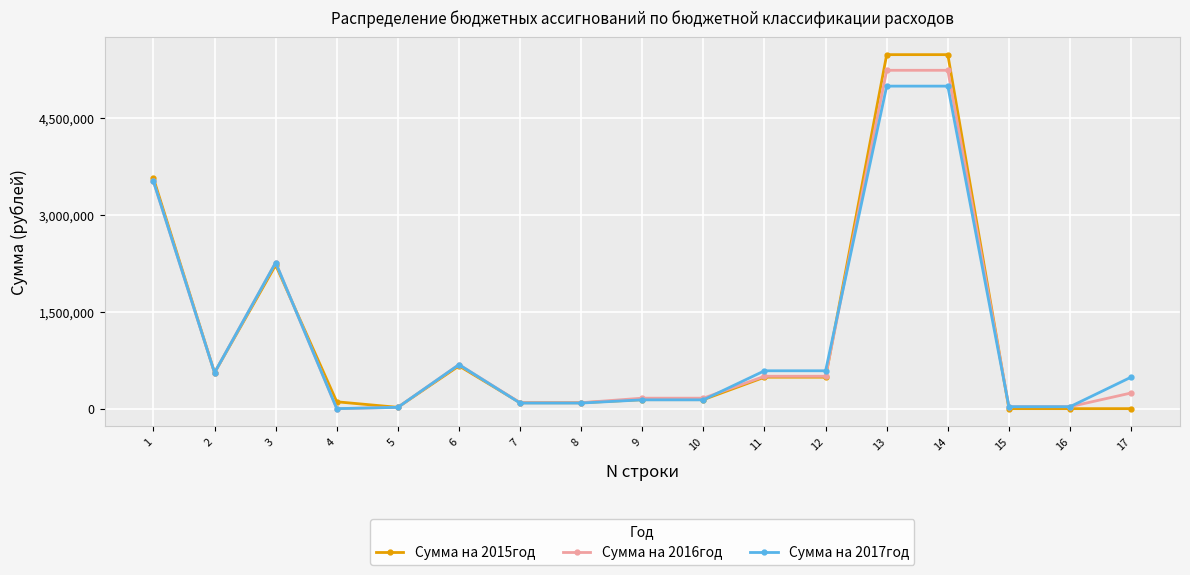

What is the total value across all series at 17?

730262